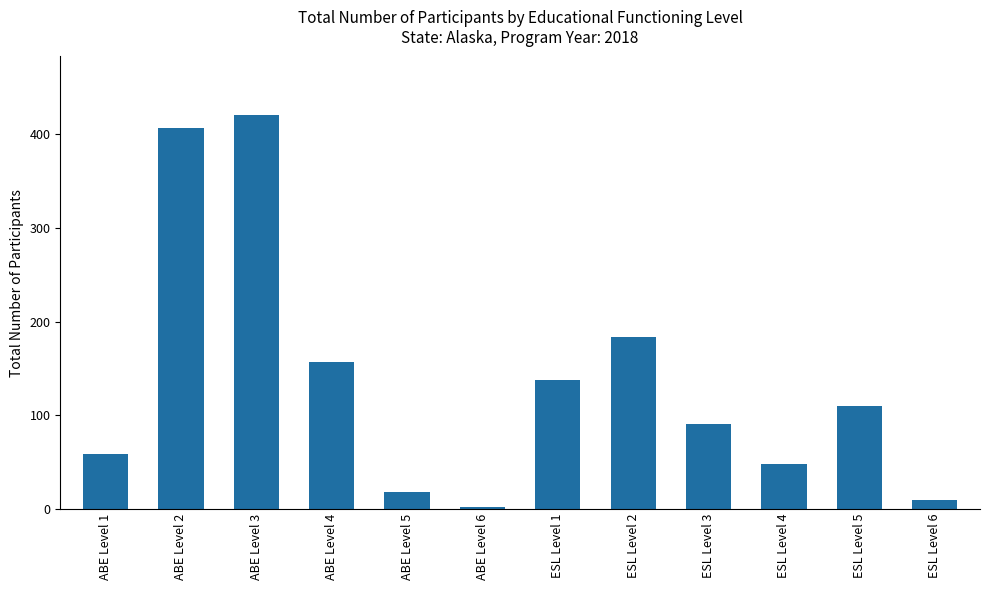

What is the sum of all values?

1643